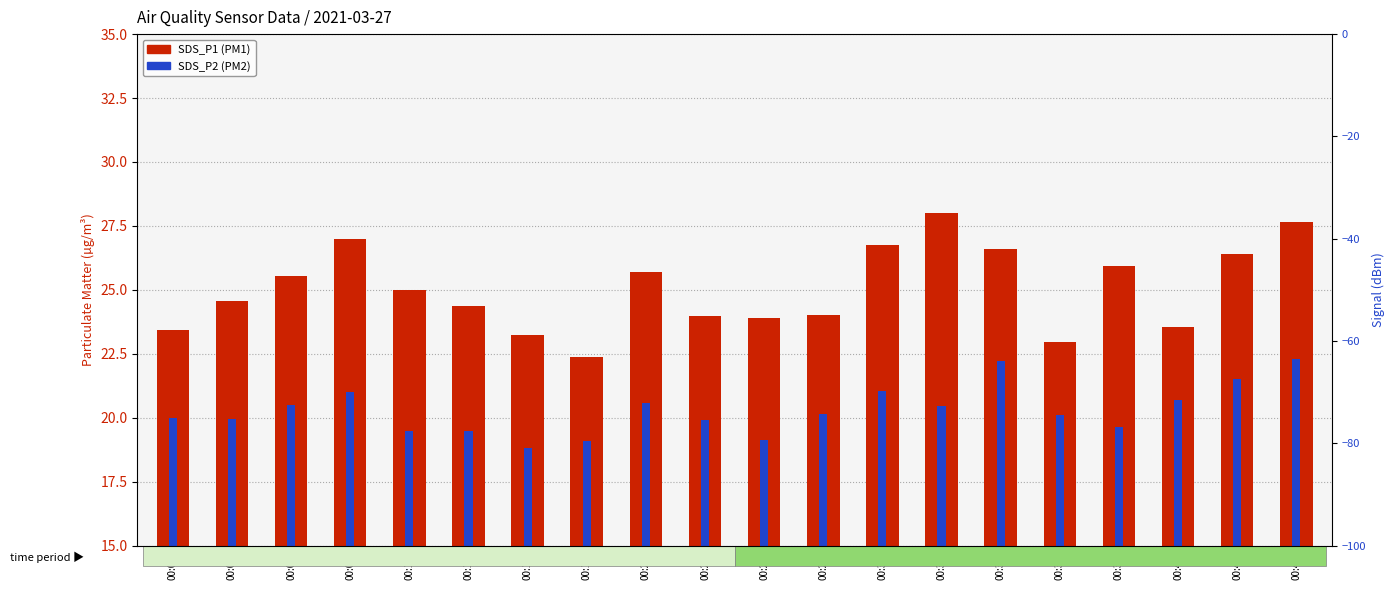

At which category is the sum across all series the highest?

00:47